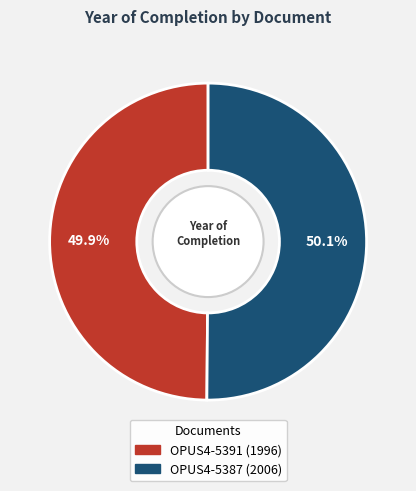

Is there a majority slice in this chart?

Yes